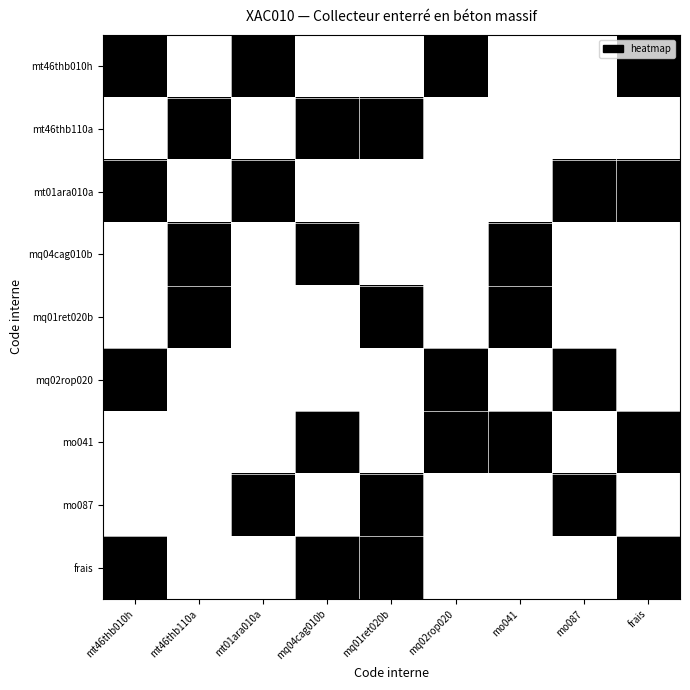

Reading left to right, list all the values displayed in this chart.

mt46thb010h: mt46thb010h=1	mt46thb110a=0	mt01ara010a=1	mq04cag010b=0	mq01ret020b=0	mq02rop020=1	mo041=0	mo087=0	frais=1
mt46thb110a: mt46thb010h=0	mt46thb110a=1	mt01ara010a=0	mq04cag010b=1	mq01ret020b=1	mq02rop020=0	mo041=0	mo087=0	frais=0
mt01ara010a: mt46thb010h=1	mt46thb110a=0	mt01ara010a=1	mq04cag010b=0	mq01ret020b=0	mq02rop020=0	mo041=0	mo087=1	frais=1
mq04cag010b: mt46thb010h=0	mt46thb110a=1	mt01ara010a=0	mq04cag010b=1	mq01ret020b=0	mq02rop020=0	mo041=1	mo087=0	frais=0
mq01ret020b: mt46thb010h=0	mt46thb110a=1	mt01ara010a=0	mq04cag010b=0	mq01ret020b=1	mq02rop020=0	mo041=1	mo087=0	frais=0
mq02rop020: mt46thb010h=1	mt46thb110a=0	mt01ara010a=0	mq04cag010b=0	mq01ret020b=0	mq02rop020=1	mo041=0	mo087=1	frais=0
mo041: mt46thb010h=0	mt46thb110a=0	mt01ara010a=0	mq04cag010b=1	mq01ret020b=0	mq02rop020=1	mo041=1	mo087=0	frais=1
mo087: mt46thb010h=0	mt46thb110a=0	mt01ara010a=1	mq04cag010b=0	mq01ret020b=1	mq02rop020=0	mo041=0	mo087=1	frais=0
frais: mt46thb010h=1	mt46thb110a=0	mt01ara010a=0	mq04cag010b=1	mq01ret020b=1	mq02rop020=0	mo041=0	mo087=0	frais=1